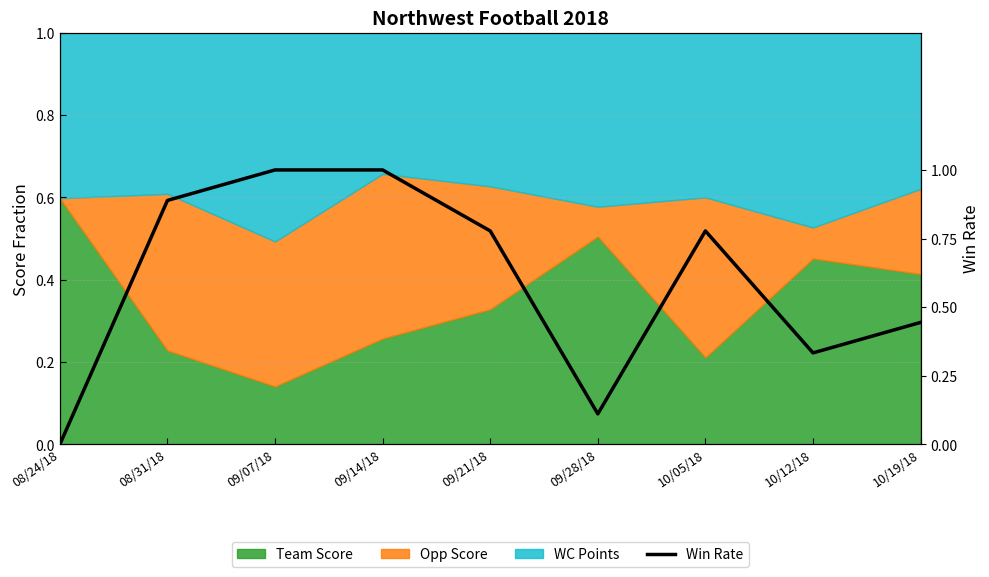

What is the label of the 4th point from the left?

09/14/18